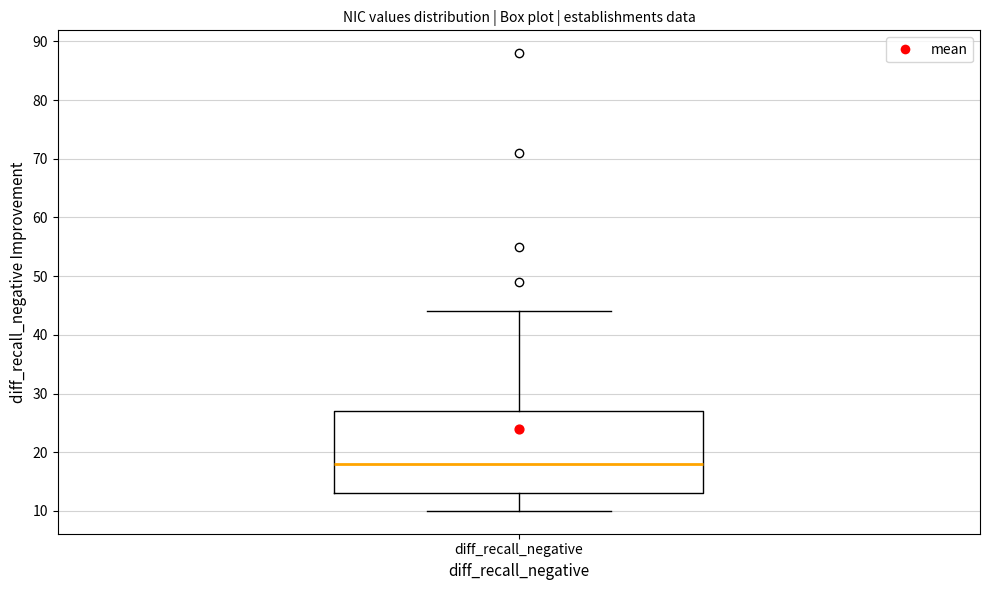

Read this box plot against the y-axis: the position of the median line, the range covered by the box, and the ends of both whiskers. The values are not printed on the chart, so give them approximately, as read against the axis.

median 18, box 13 to 27, whiskers 10 to 44